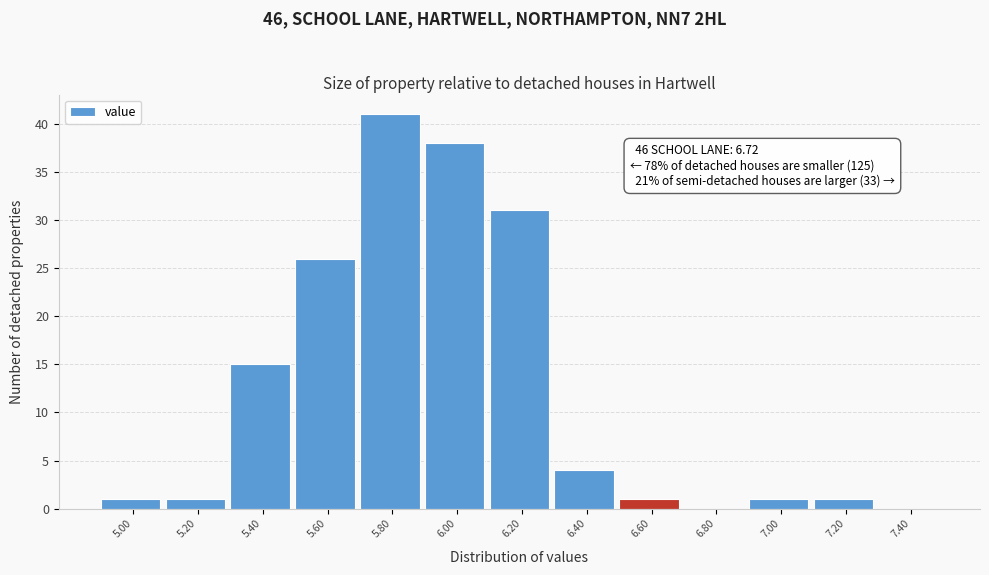

Reading right to left, list all the values displayed in this chart.

7.40=0	7.20=1	7.00=1	6.80=0	6.60=1	6.40=4	6.20=31	6.00=38	5.80=41	5.60=26	5.40=15	5.20=1	5.00=1